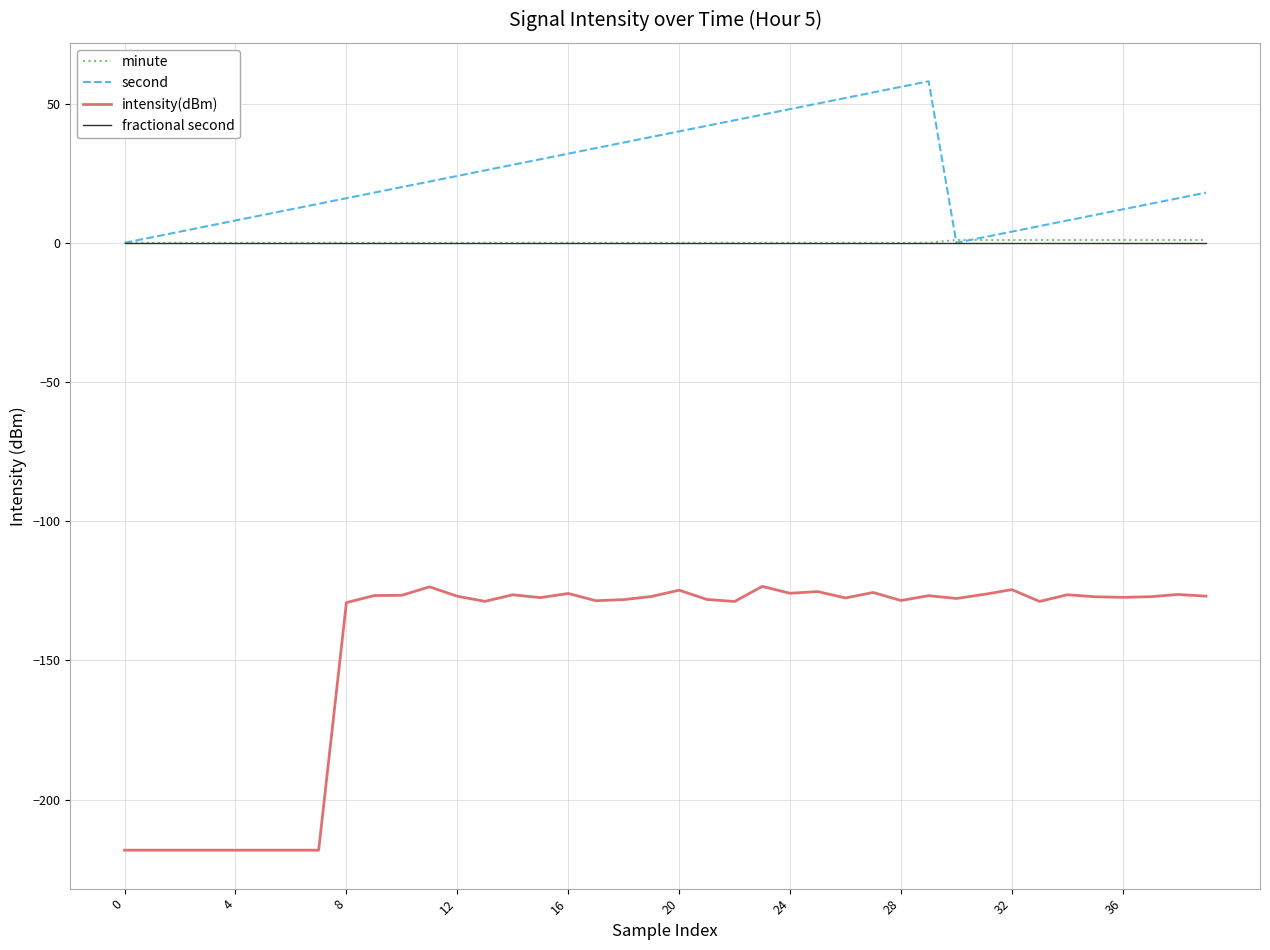

Which series has the largest total across all categories?

second